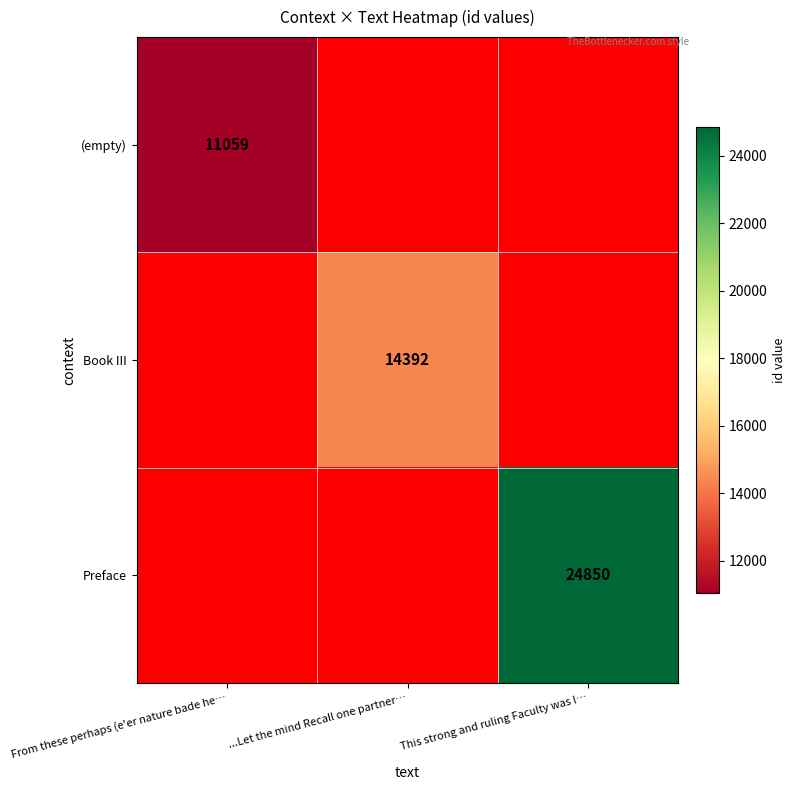

The value of Preface at This strong and ruling Faculty was l… is 37003. True or false?

False